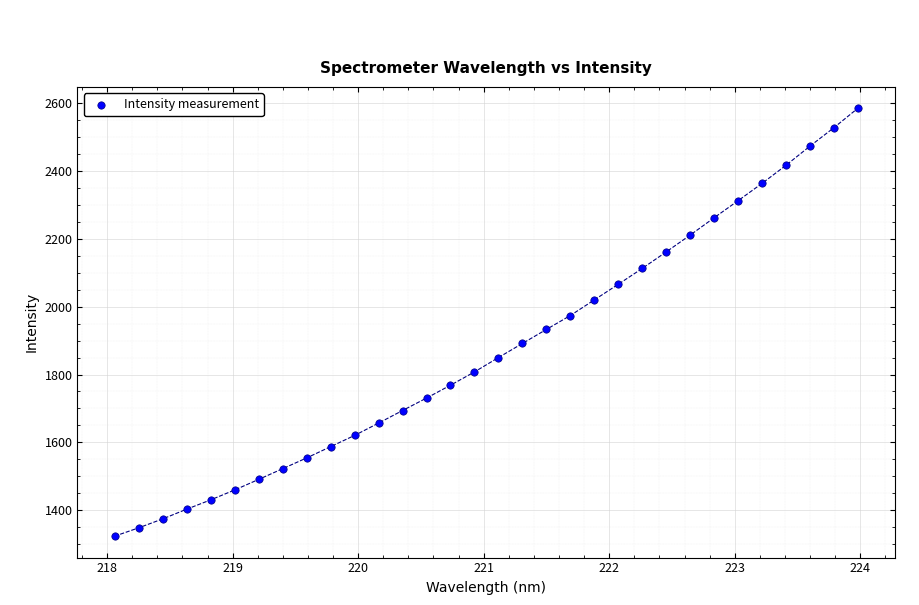

What is the range of X values (max minus min)?

5.9